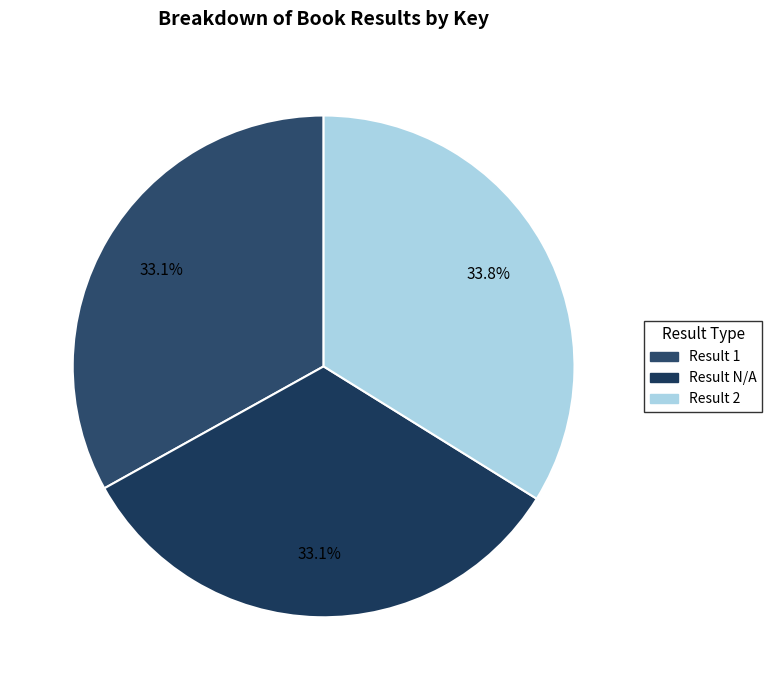

To the nearest percent, what is the difference between the largest and smallest slice percentages?

1%